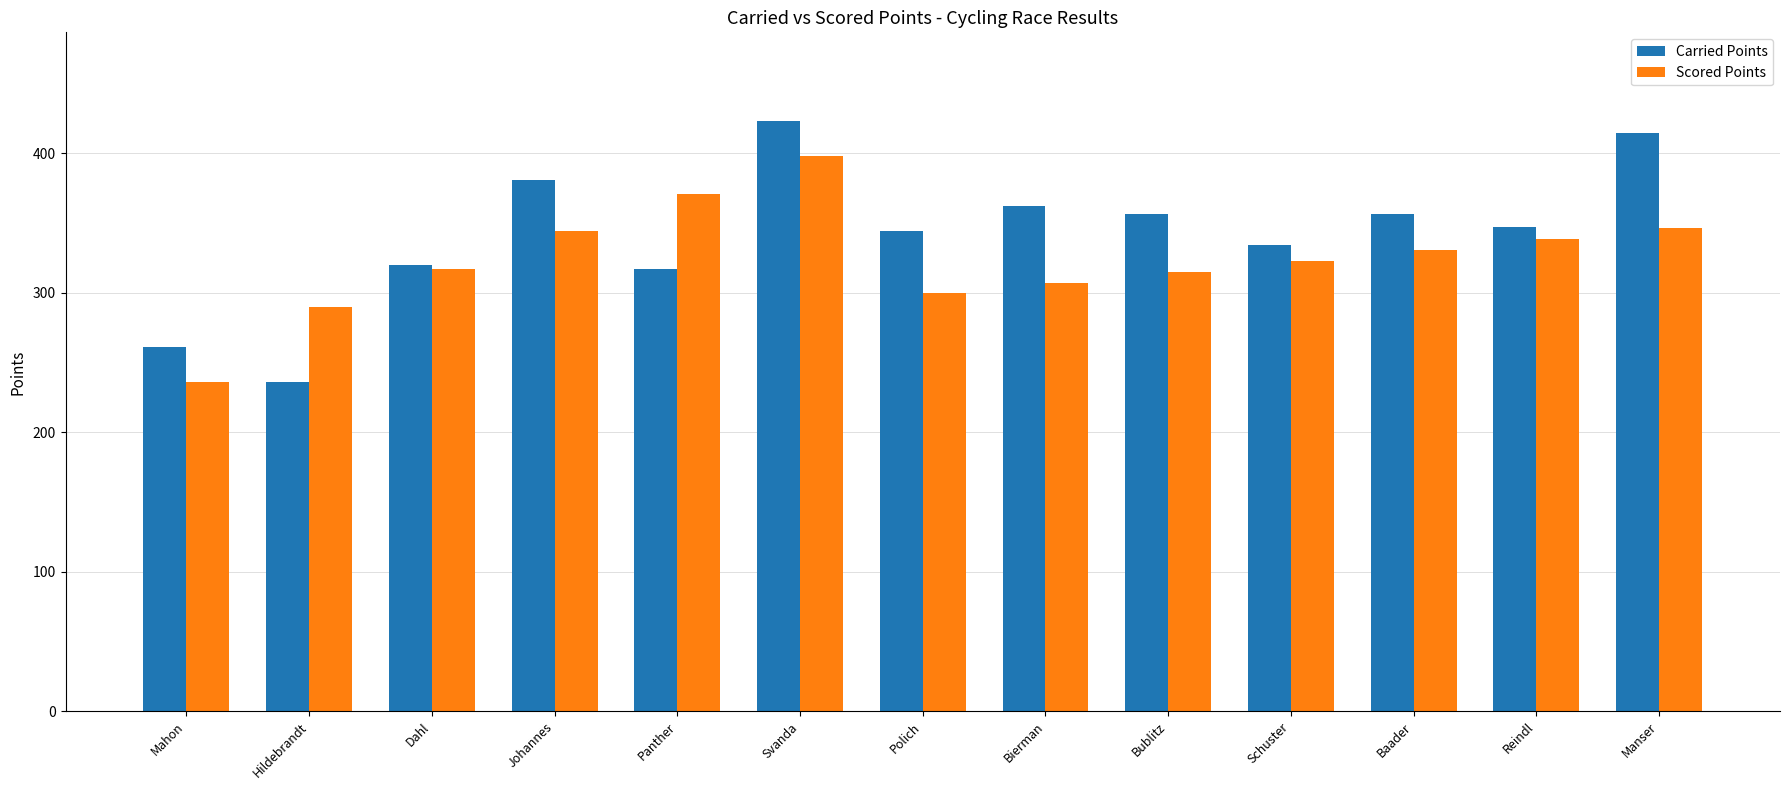

At how many categories does at least one series exceed 277?

12